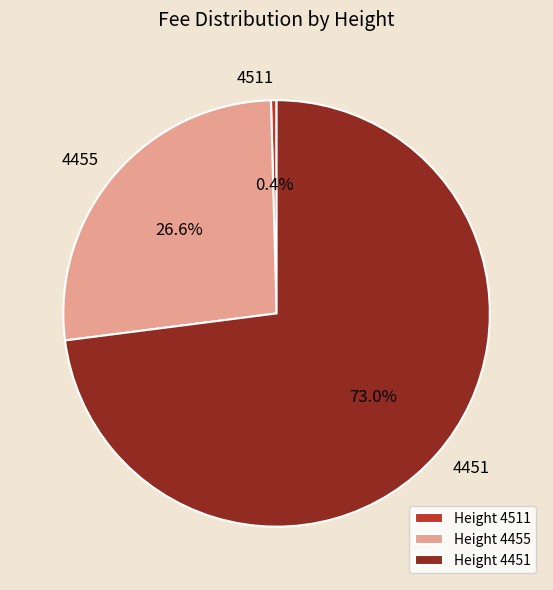

Rank the categories by value from lowest to highest.

Height 4511, Height 4455, Height 4451